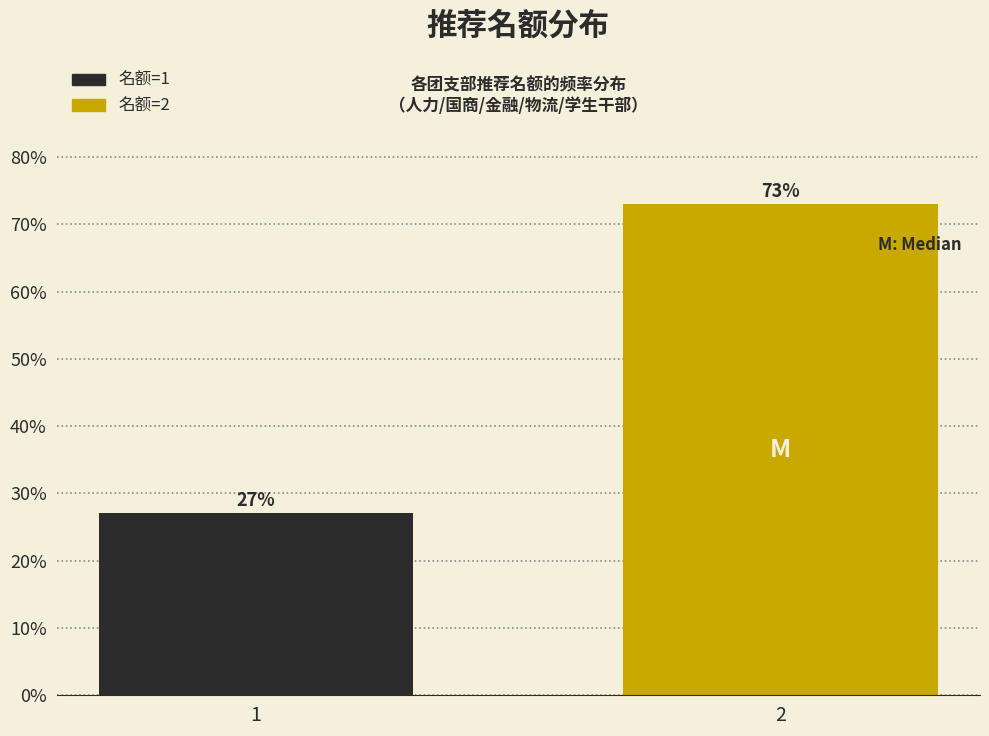

Reading left to right, list all the values displayed in this chart.

27.0	73.0